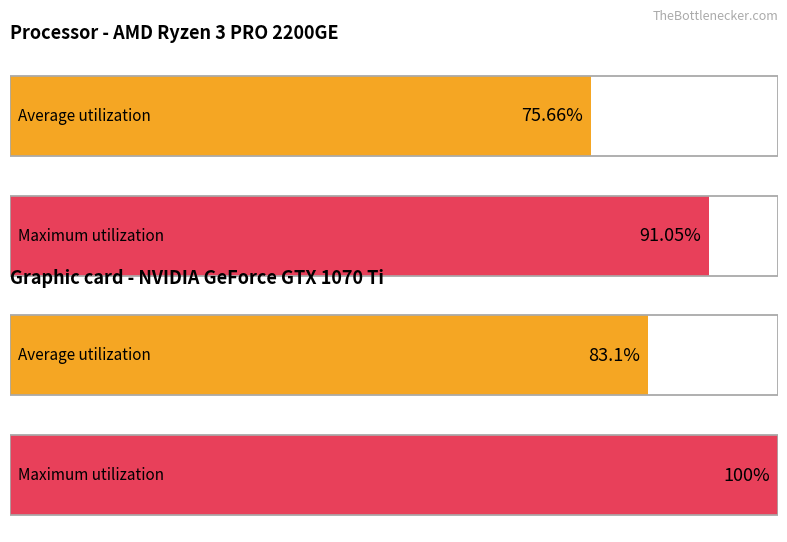

Is it true that Average utilization equals 2.2 at 4?

False